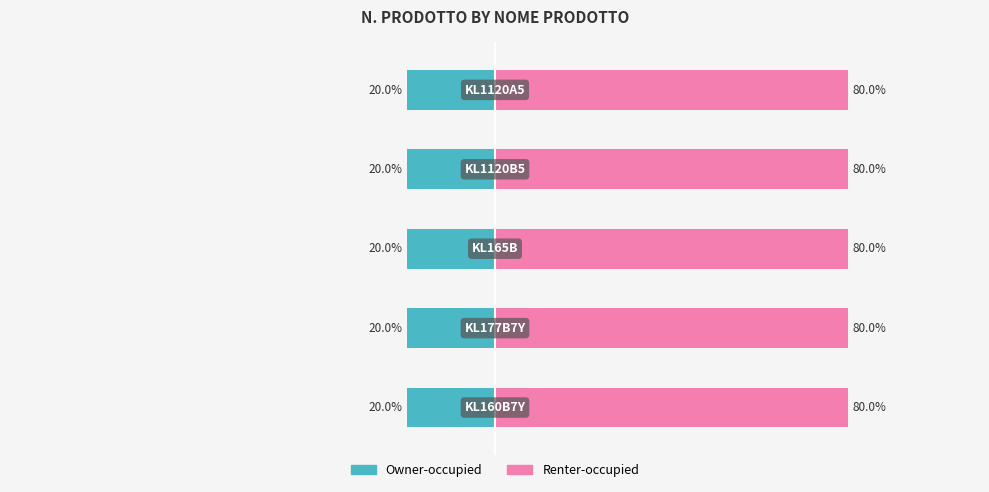

Rank the series by their maximum value, from highest to lowest.

Renter-occupied, Owner-occupied